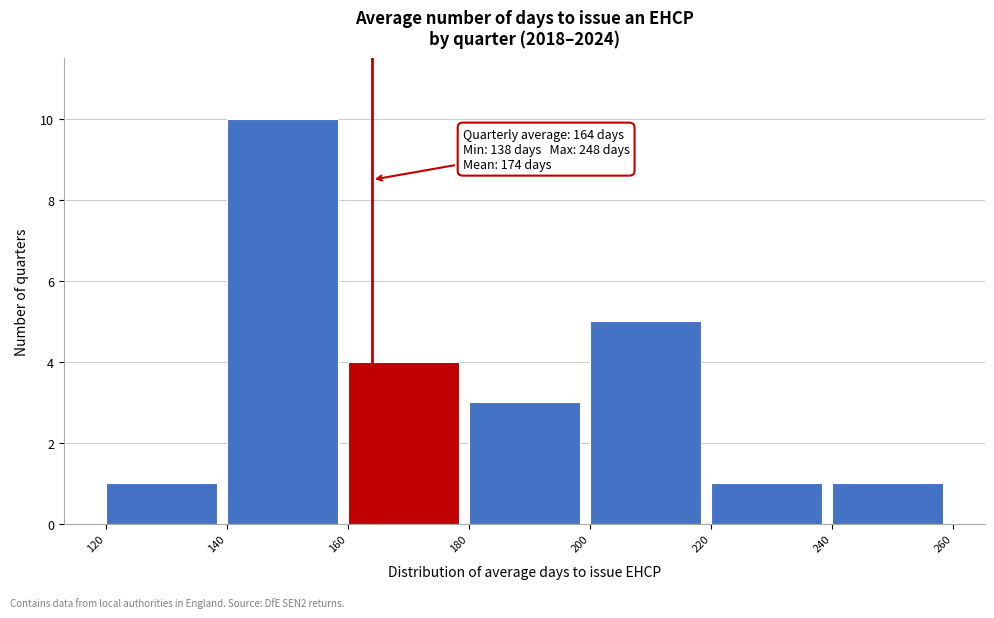

Which range on the x-axis has the tallest bar?

140 to 160